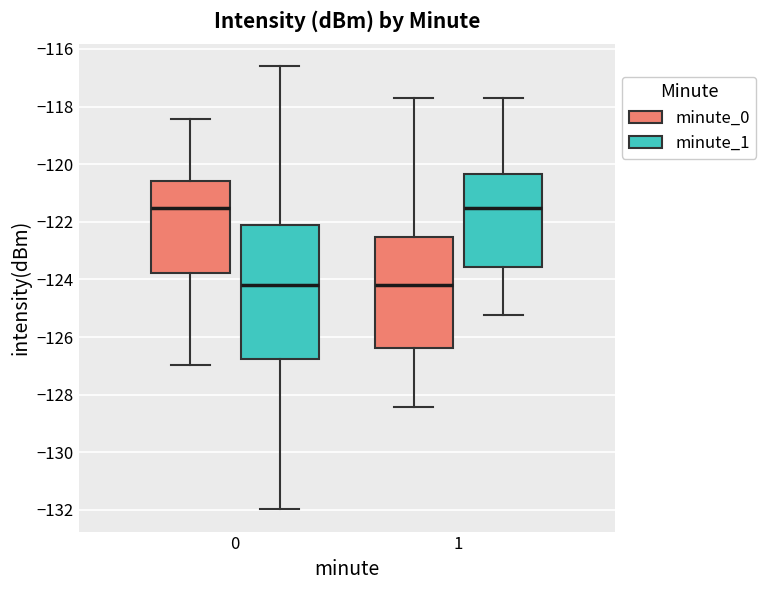

Which box is the tallest, from its lower edge to its upper edge?

0 (minute_1)